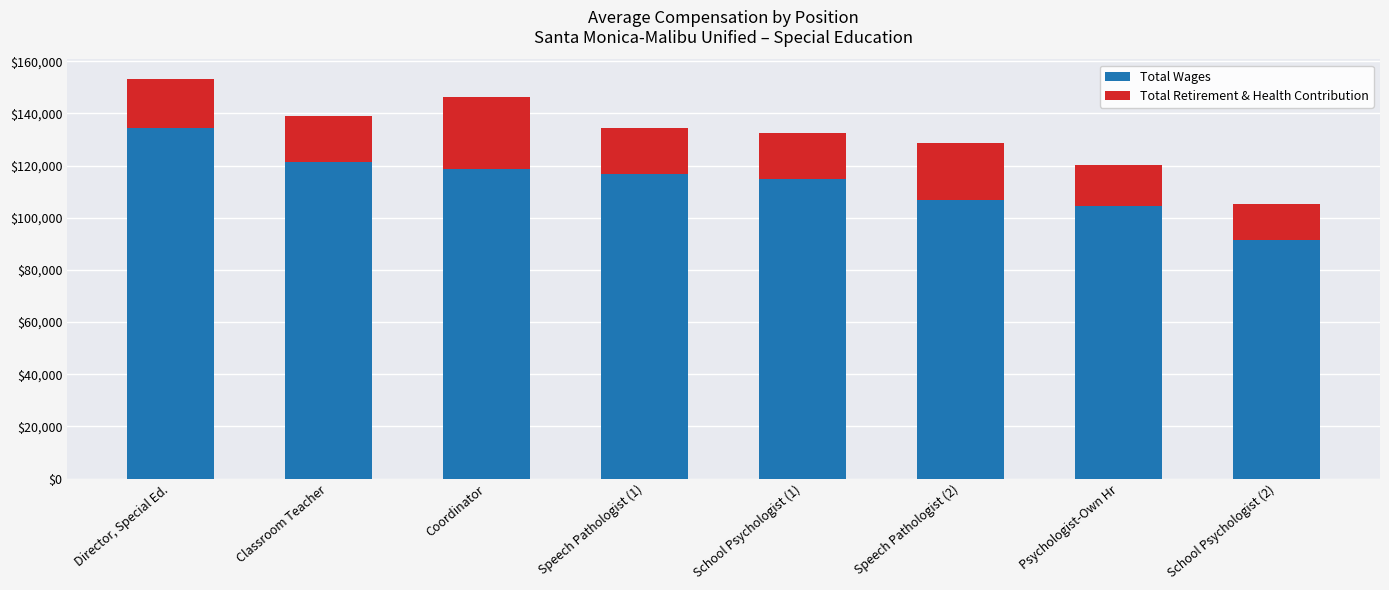

What is the minimum value for Total Wages?

91474